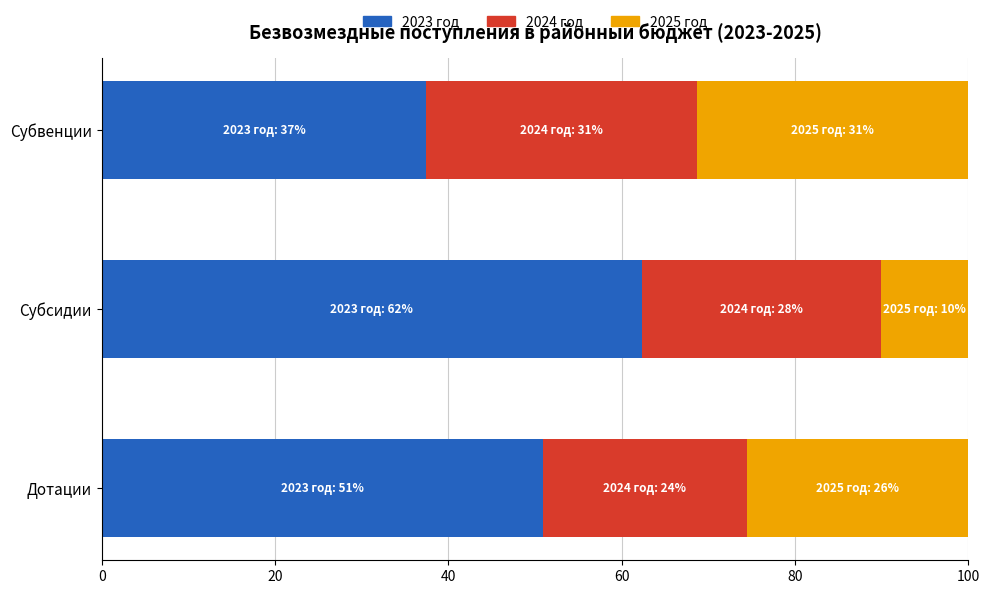

What is the sum of all 2023 год values?

150.7